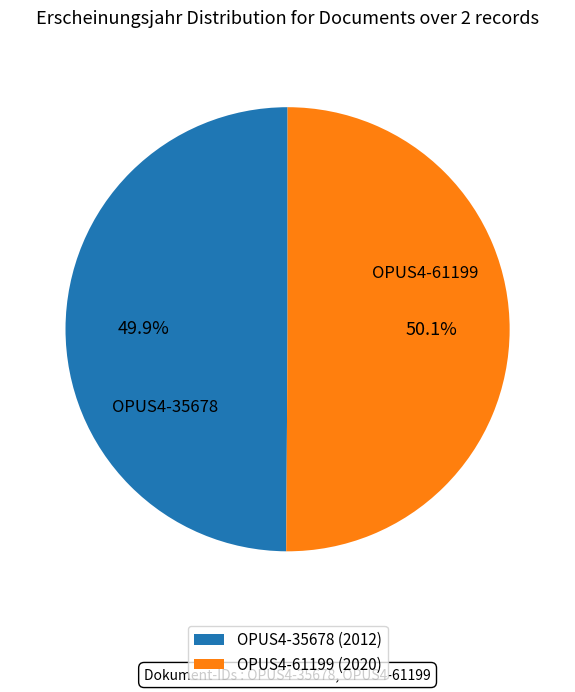

Approximately how many times larger is the value at OPUS4-61199 (2020) compared to OPUS4-35678 (2012)?

1.0